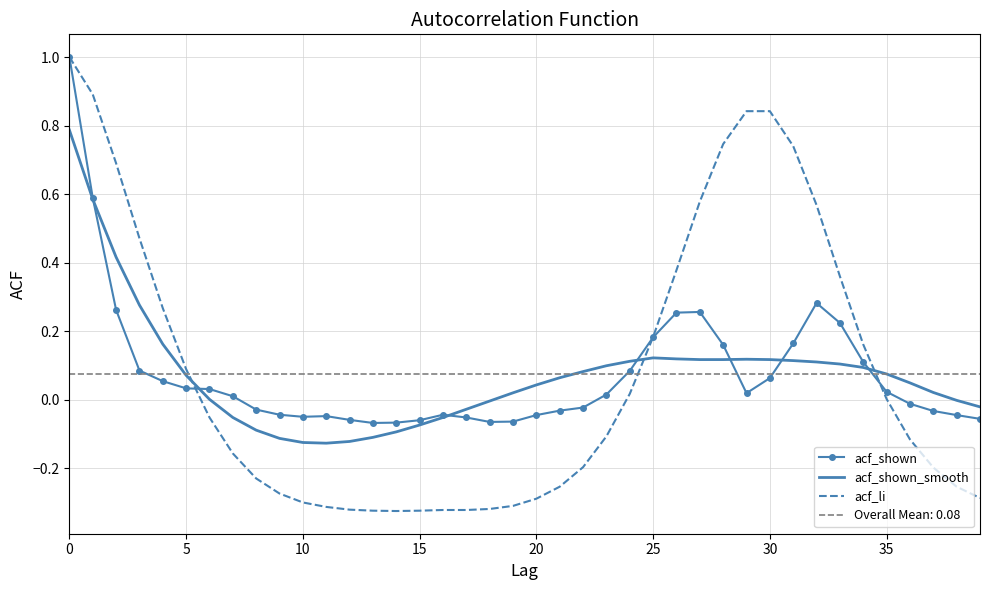

How many intersections are there between acf_li and acf_shown?

3